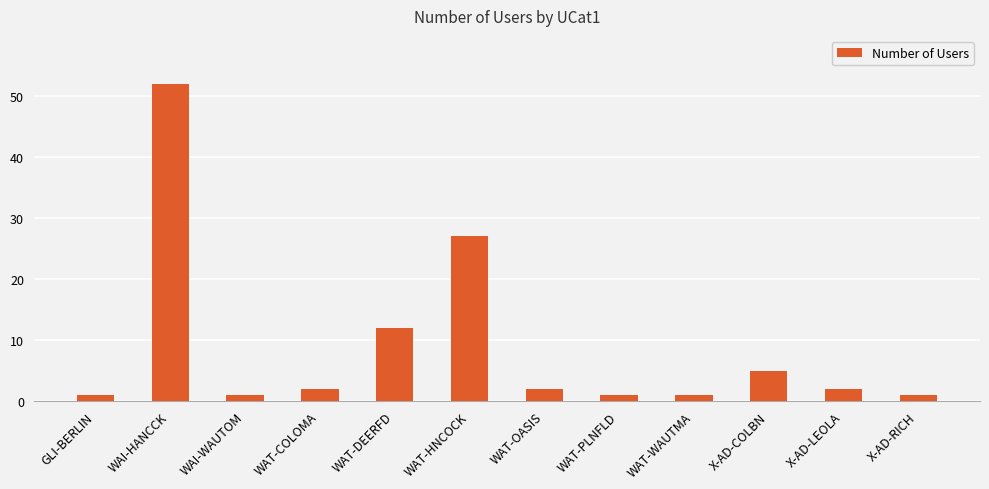

The value at X-AD-COLBN is 5. True or false?

True